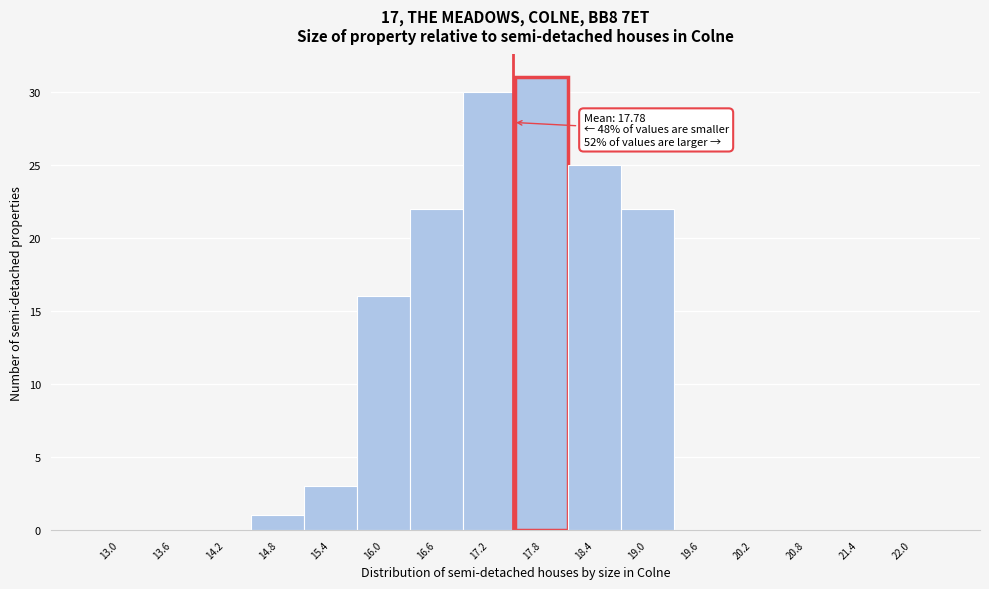

Reading left to right, what are all the values shown in this chart?

13.0=0	13.6=0	14.2=0	14.8=1	15.4=3	16.0=16	16.6=22	17.2=30	17.8=31	18.4=25	19.0=22	19.6=0	20.2=0	20.8=0	21.4=0	22.0=0